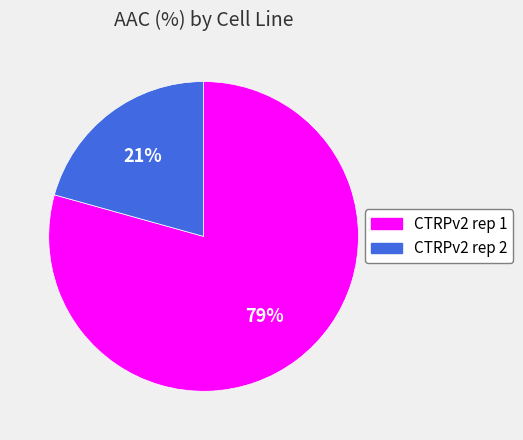

To the nearest percent, what portion does CTRPv2 rep 2 represent?

21%